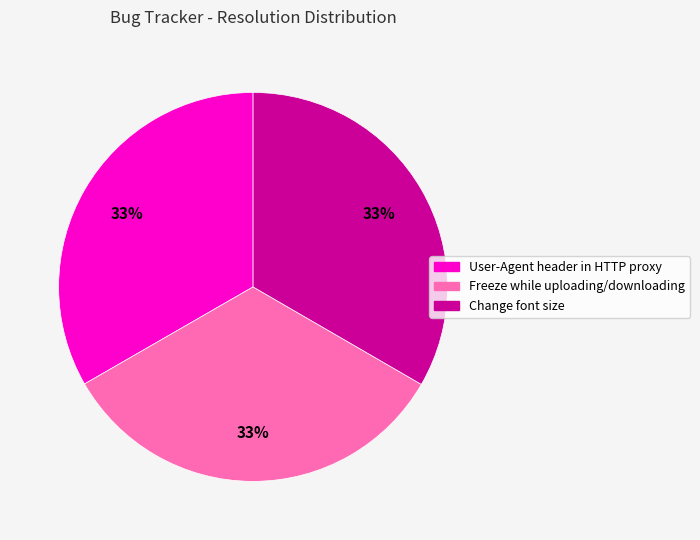

To the nearest percent, what is the combined percentage of User-Agent header in HTTP proxy and Change font size?

67%